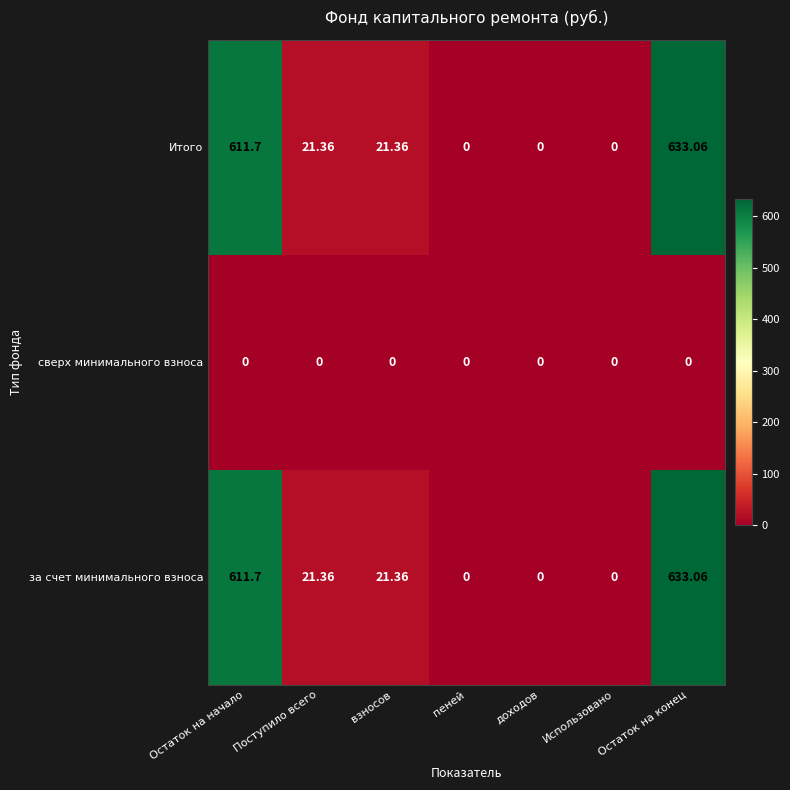

At which category is the sum across all series the highest?

Остаток на конец